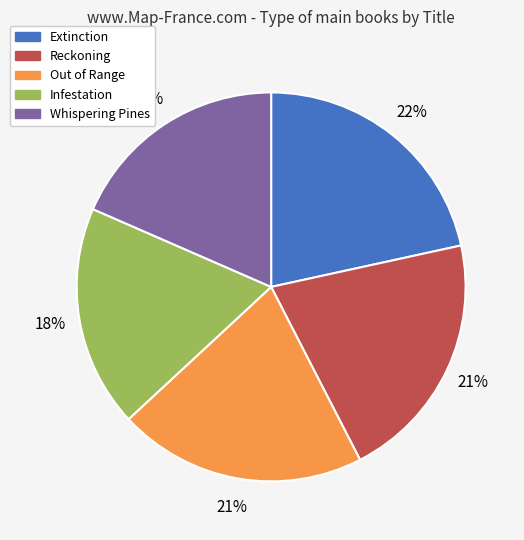

Which slice is the largest?

Extinction